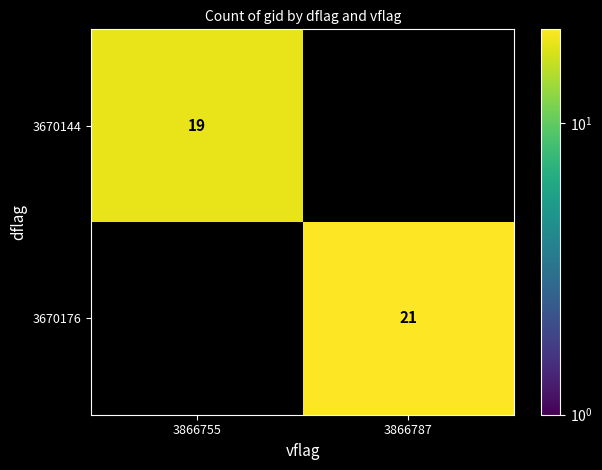

The value of 3670144 at 3866755 is 9. True or false?

False